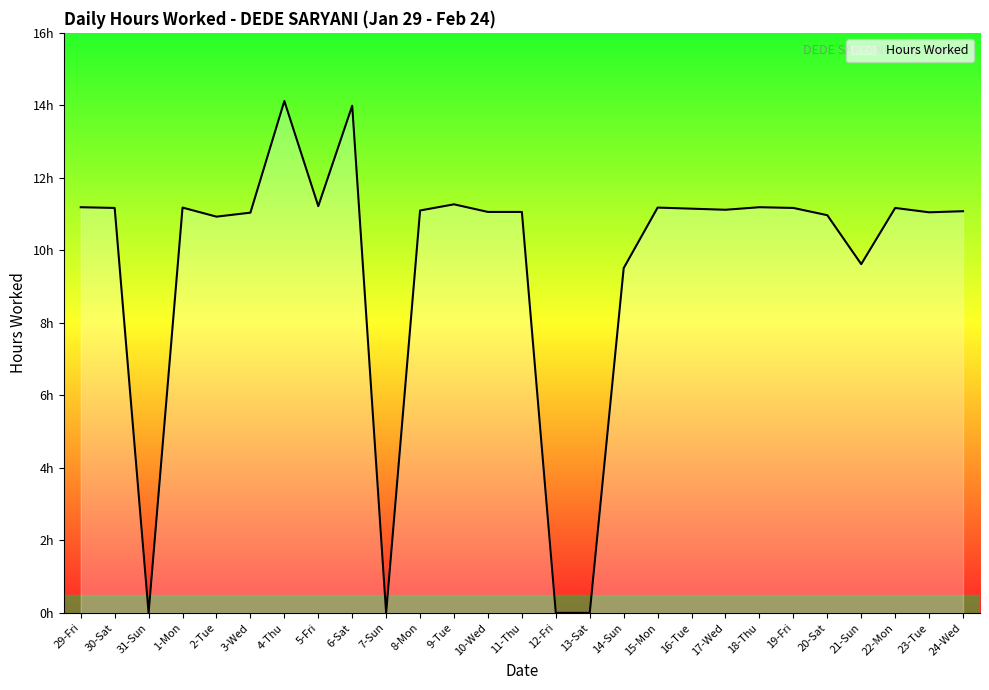

At which label is the value closest to 7?

14-Sun